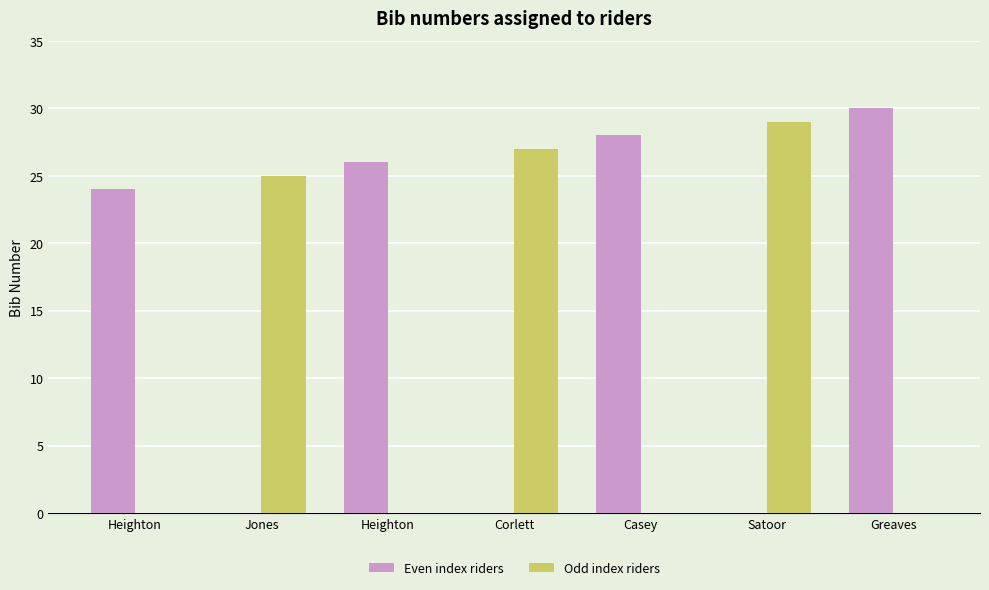

What are all the series names shown in the legend?

Even index riders, Odd index riders